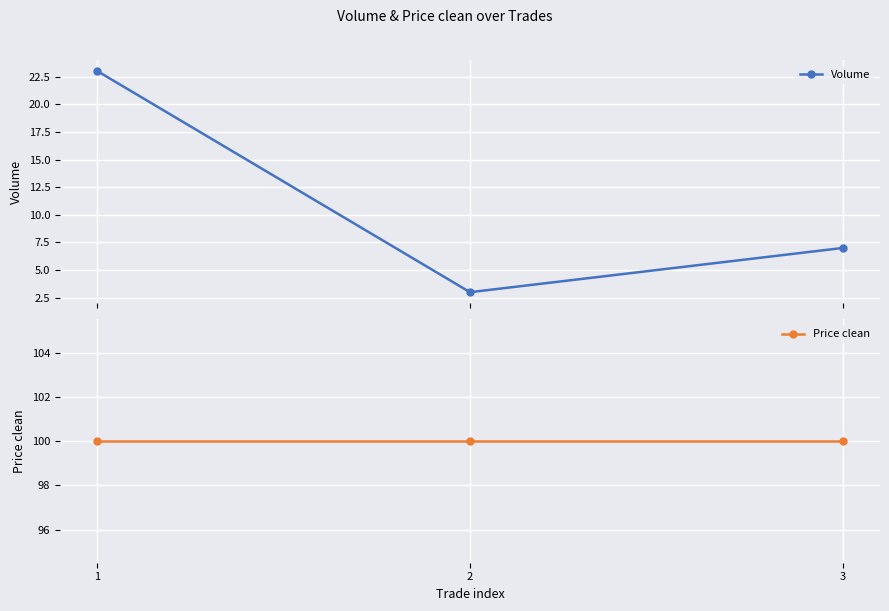

At how many categories does at least one series exceed 80?

3